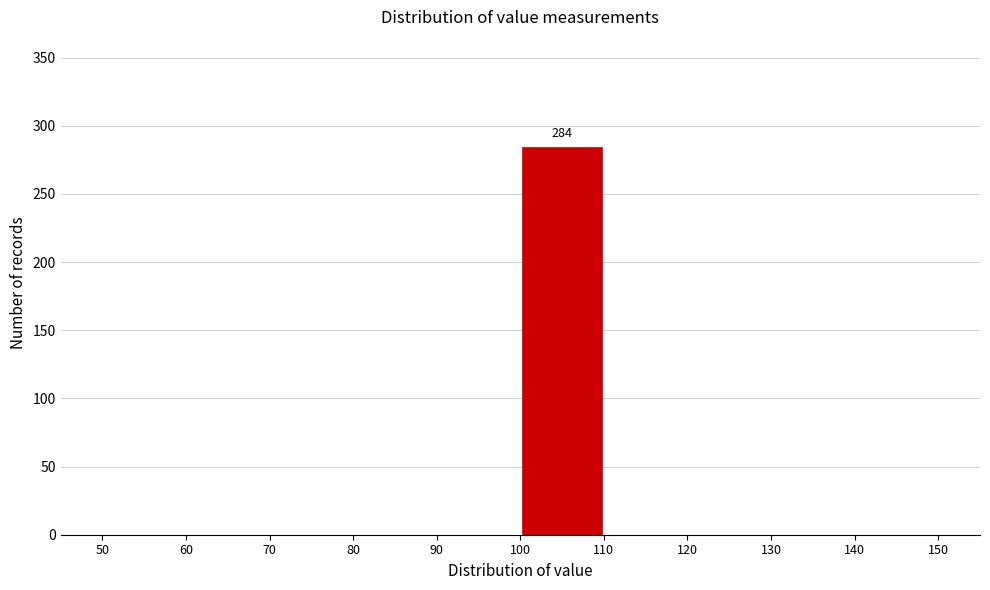

Which range on the x-axis has the tallest bar?

100 to 110